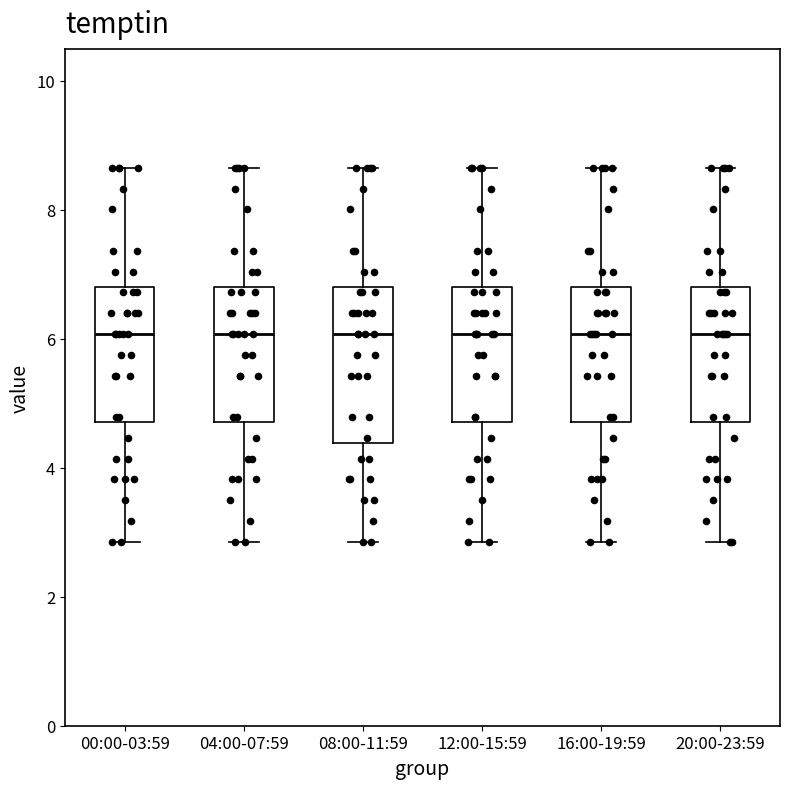

Reading left to right, transcribe this box plot: for each box, give where its median line is, the range the box spans, and where its two whiskers end, as read against the y-axis. The values are not printed on the chart, so give them approximately, as read against the axis.

00:00-03:59: median 6.0, box 4.8 to 6.8, whiskers 2.8 to 8.6
04:00-07:59: median 6.0, box 4.8 to 6.8, whiskers 2.8 to 8.6
08:00-11:59: median 6.0, box 4.4 to 6.8, whiskers 2.8 to 8.6
12:00-15:59: median 6.0, box 4.8 to 6.8, whiskers 2.8 to 8.6
16:00-19:59: median 6.0, box 4.8 to 6.8, whiskers 2.8 to 8.6
20:00-23:59: median 6.0, box 4.8 to 6.8, whiskers 2.8 to 8.6